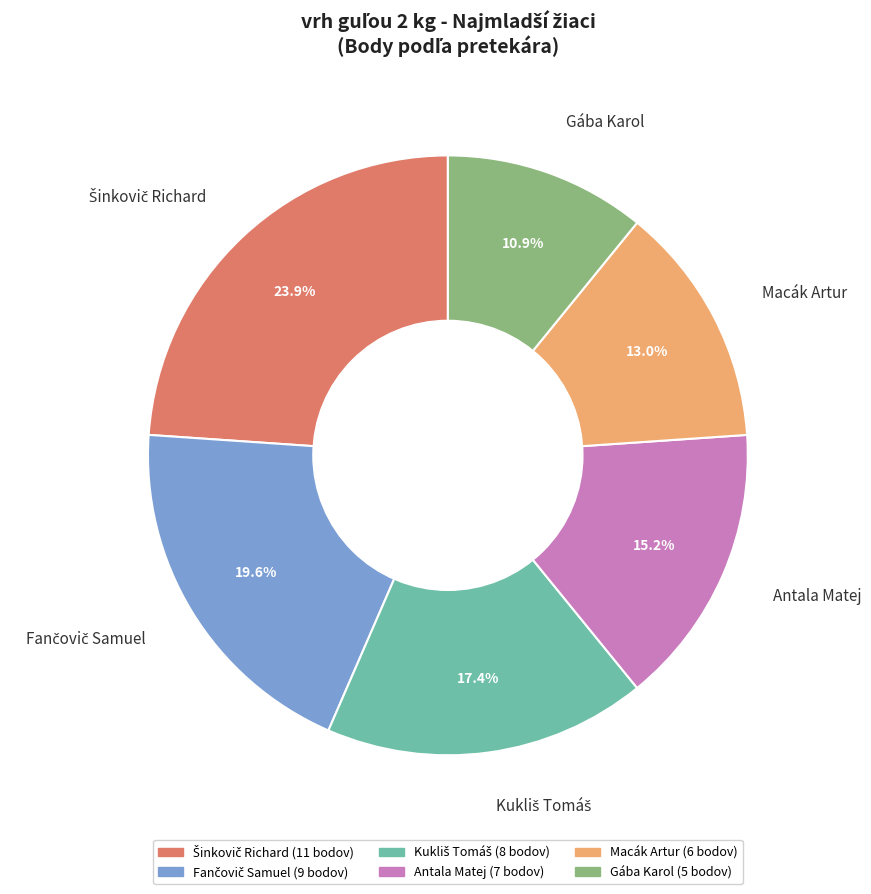

True or false: Macák Artur accounts for 5% of the total.

False